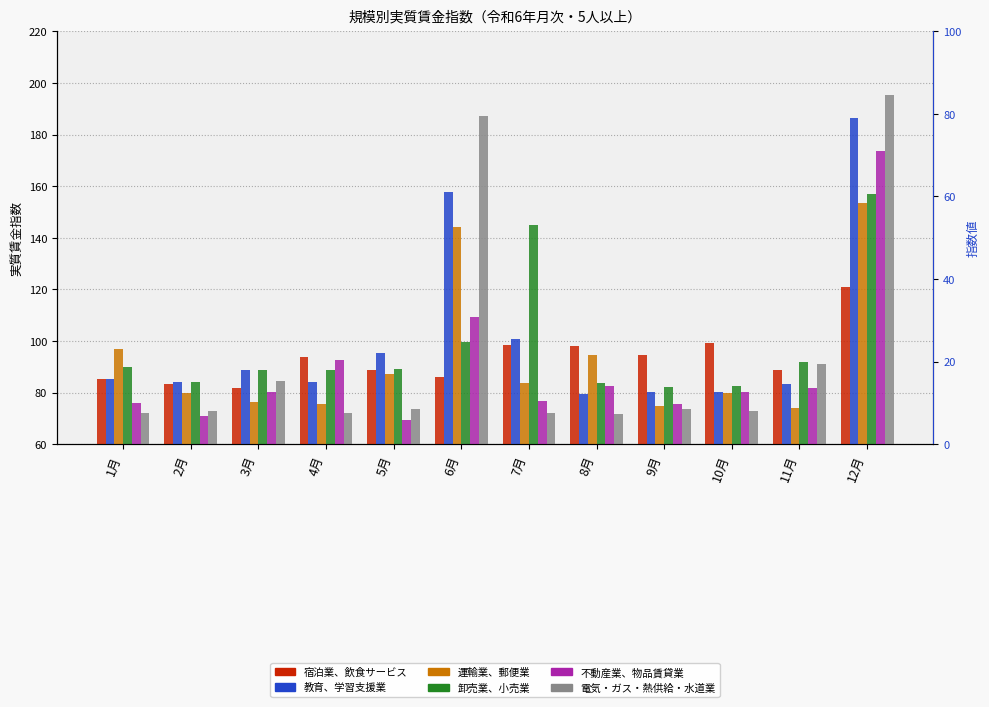

What is the minimum value for 電気・ガス・熱供給・水道業?

71.6